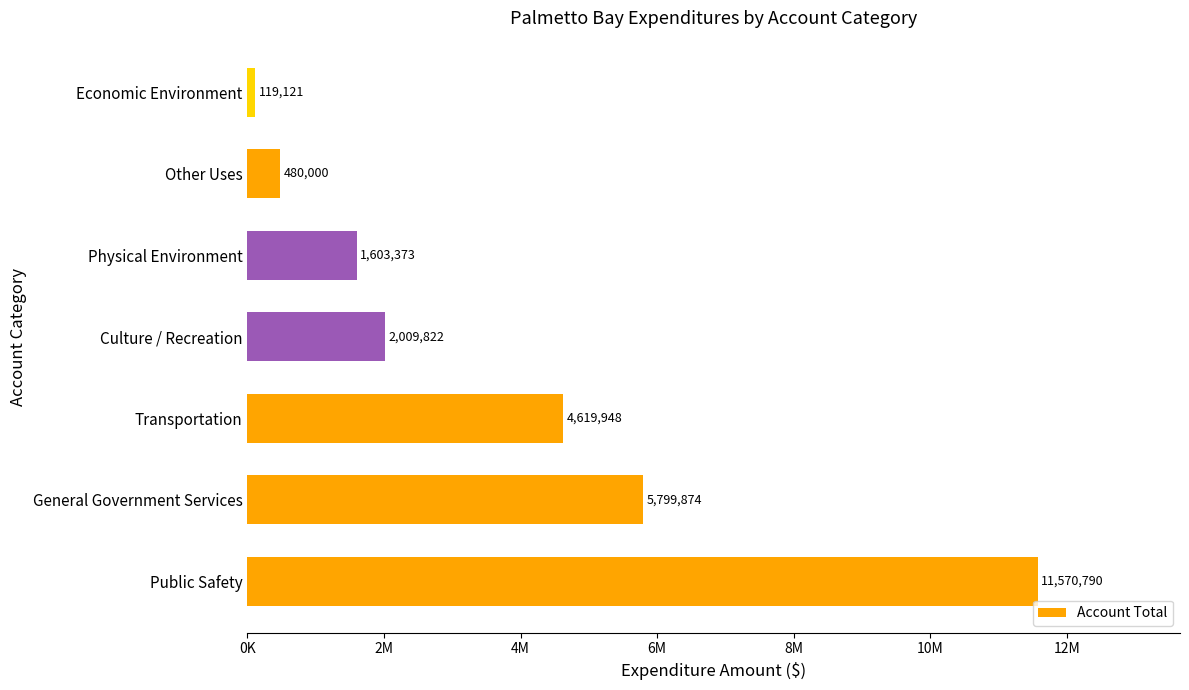

What is the maximum value shown in the chart?

11570790